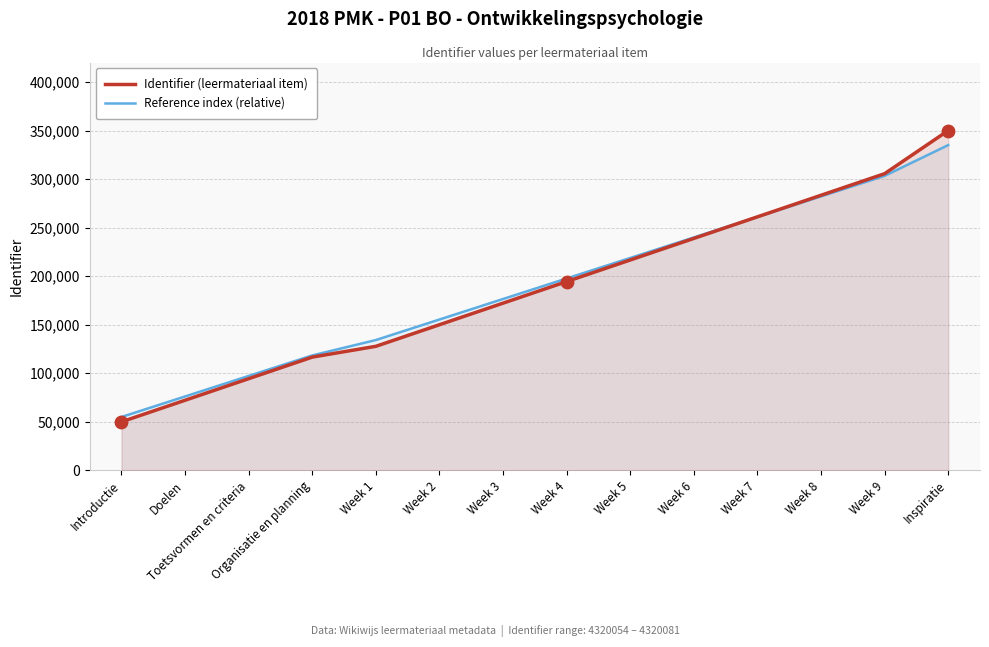

Which series has the widest spread of Y values?

Identifier (leermateriaal item)